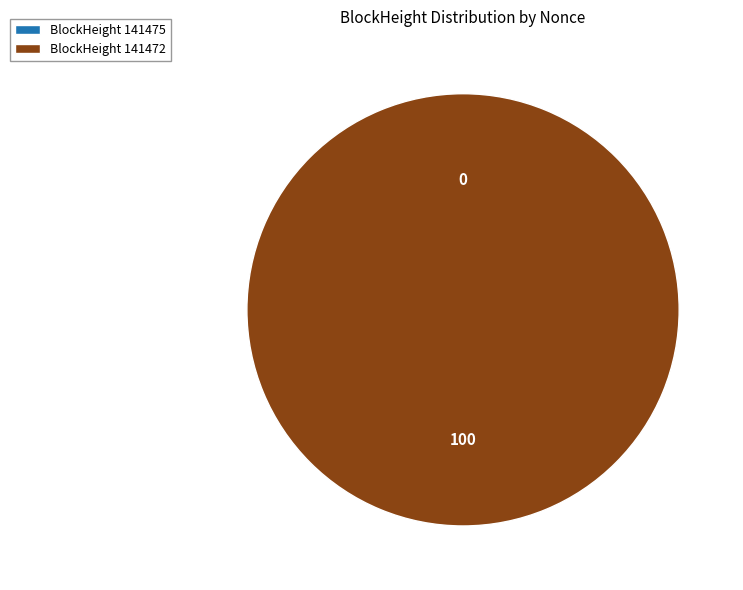

Between 141472 and 141475, which is larger?

141472